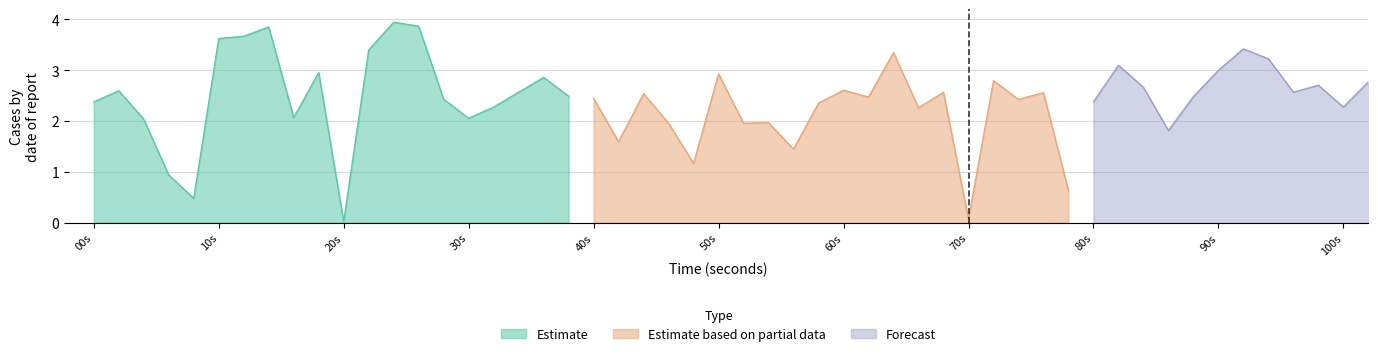

How many data points in Estimate based on partial data are above 2?

12